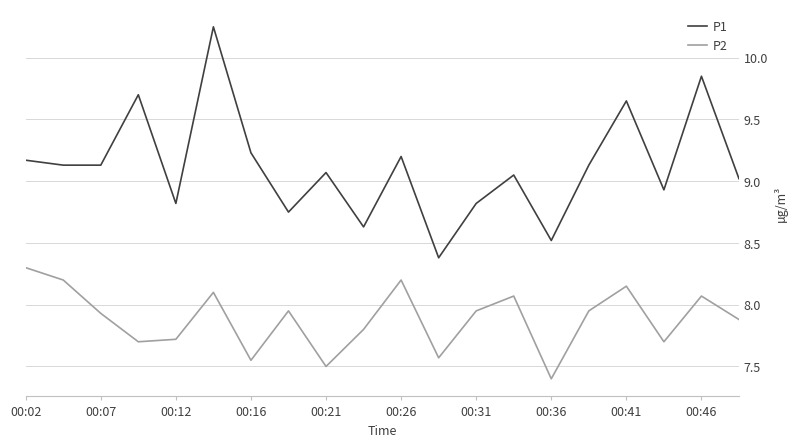

Which series has the widest spread of values?

P1